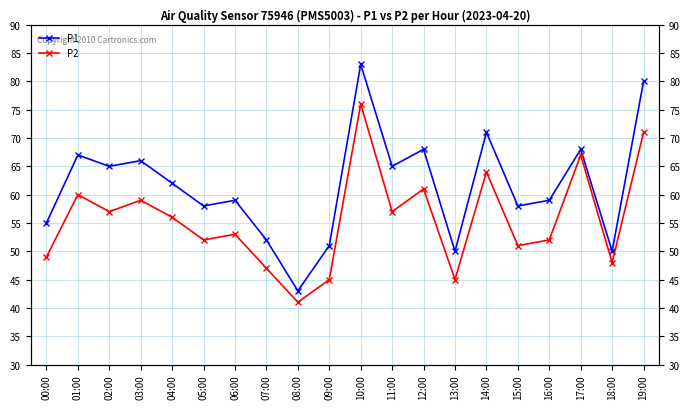

How many series are shown in this chart?

2